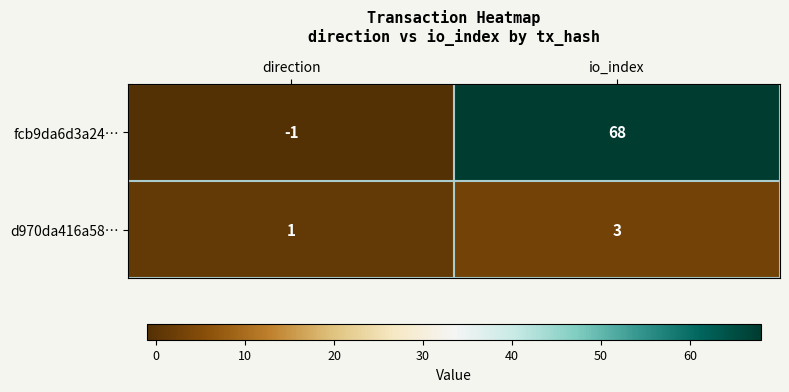

What is the smallest value displayed?

-1